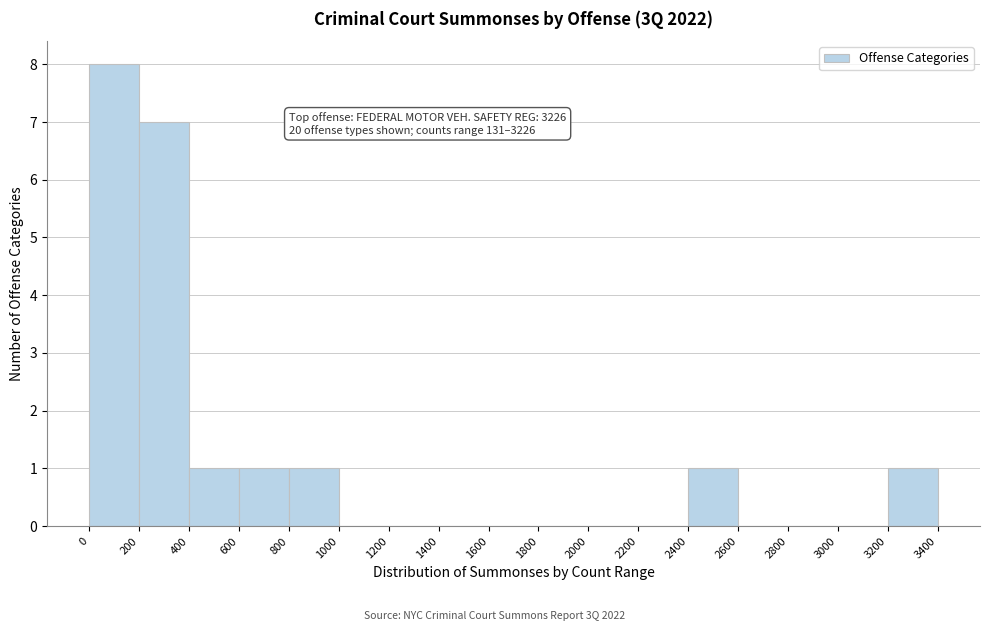

Which range on the x-axis has the tallest bar?

0 to 200